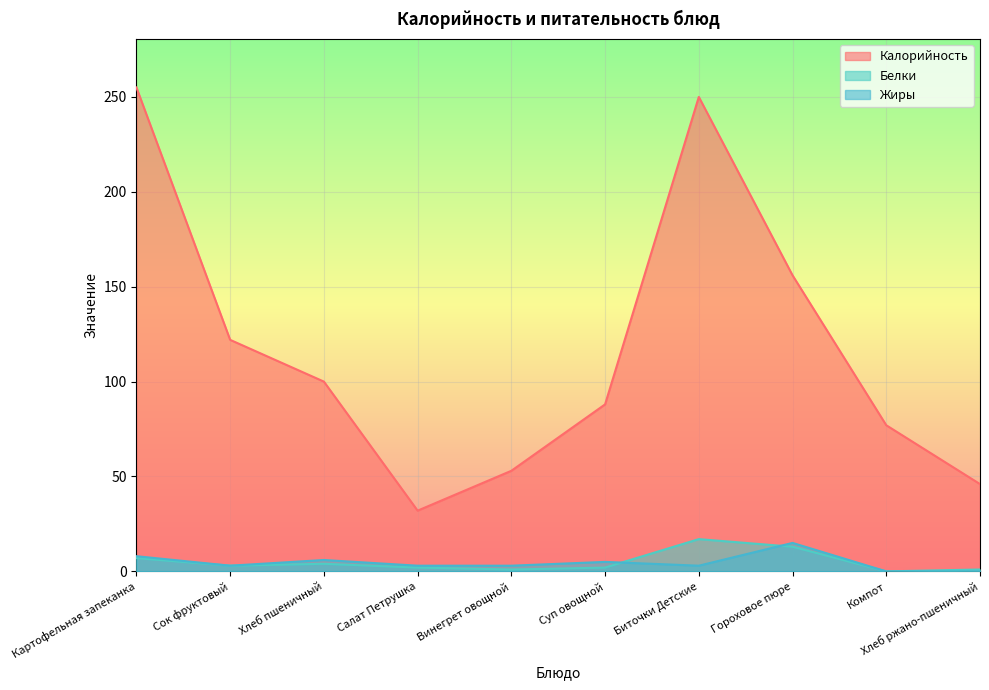

Which series has the largest total across all categories?

Калорийность